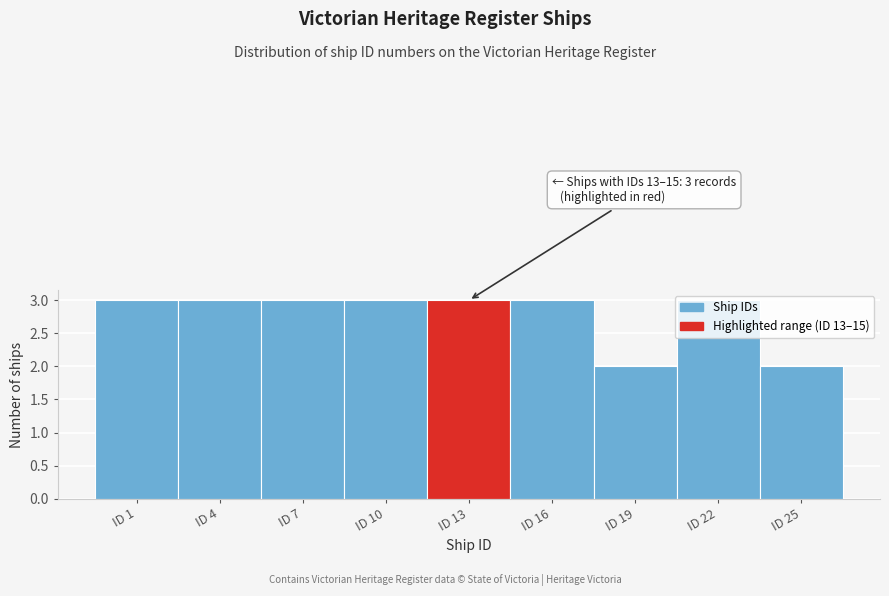

What is the maximum value shown in the chart?

3